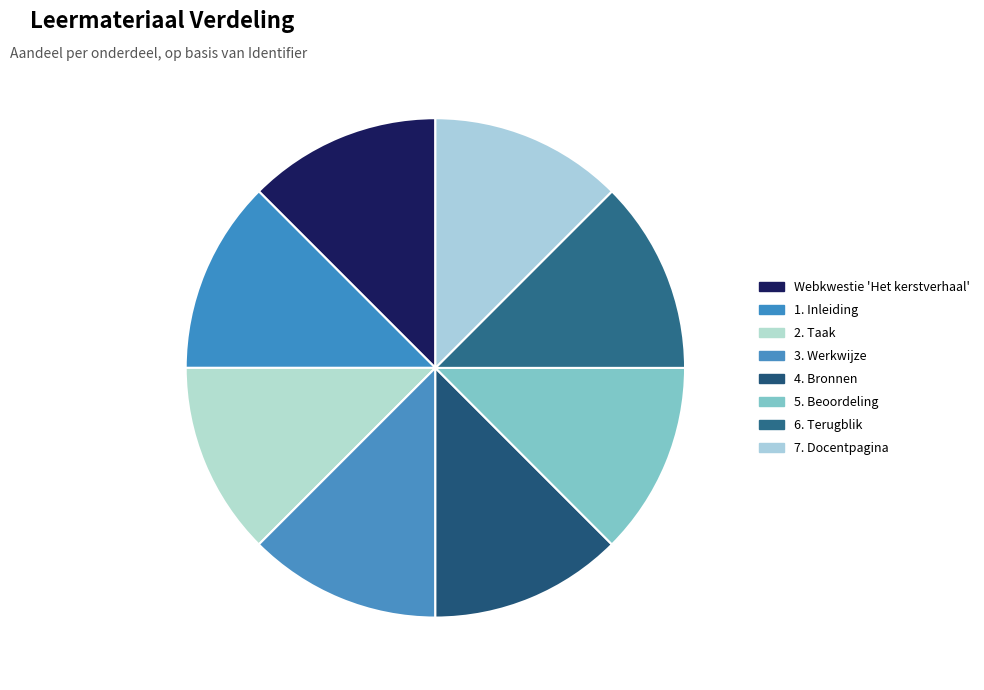

What is the largest slice in the pie chart?

7. Docentpagina